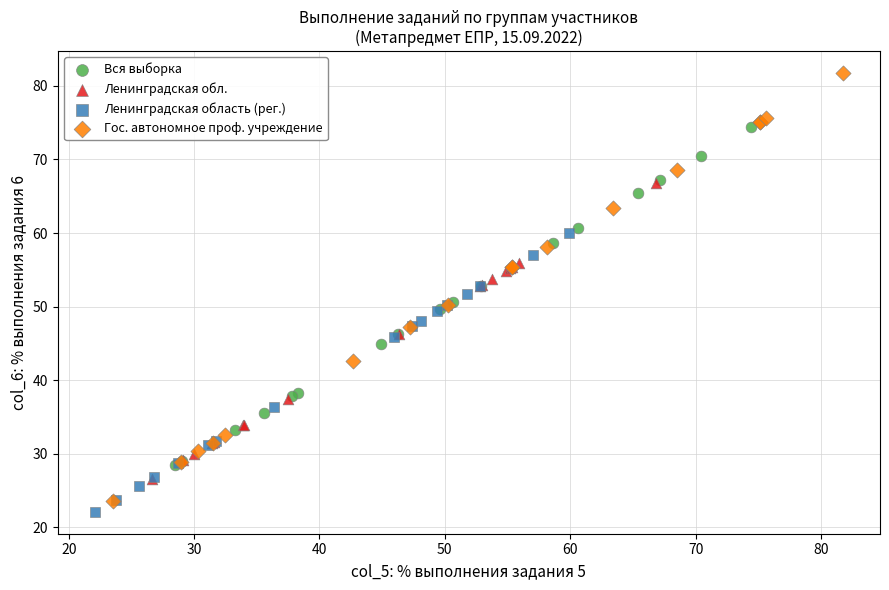

Which series reaches the minimum Y coordinate?

Ленинградская область (рег.)